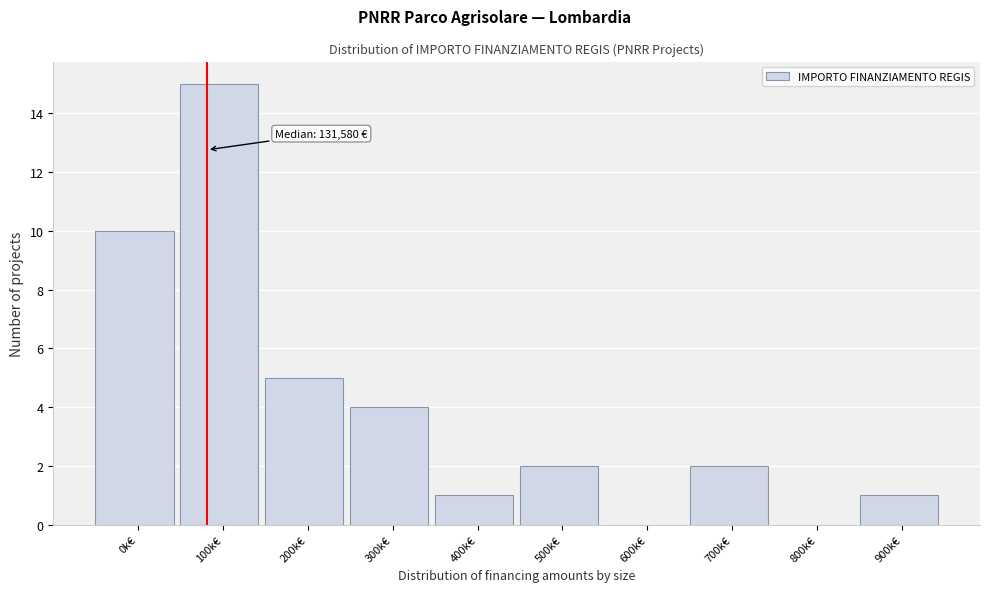

Reading right to left, transcribe all the data shown in this chart.

900k€=1	800k€=0	700k€=2	600k€=0	500k€=2	400k€=1	300k€=4	200k€=5	100k€=15	0k€=10